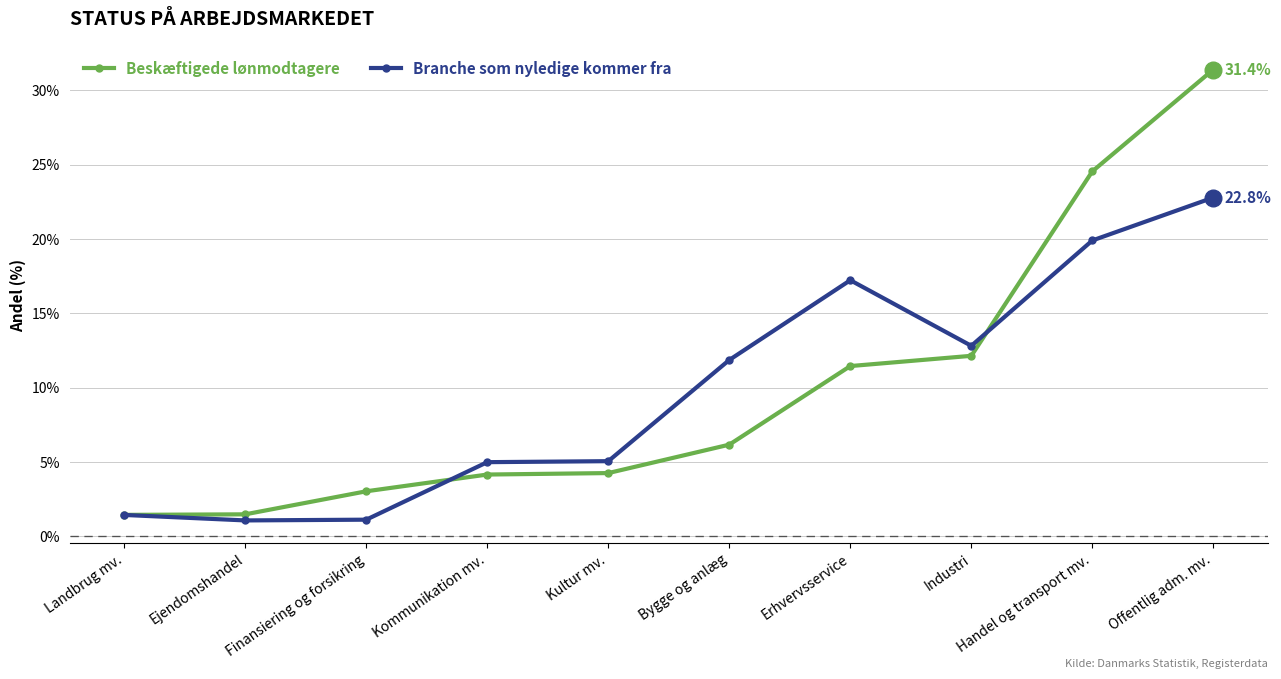

What is the difference between the maximum and second lowest values in the Beskæftigede lønmodtagere series?

29.9